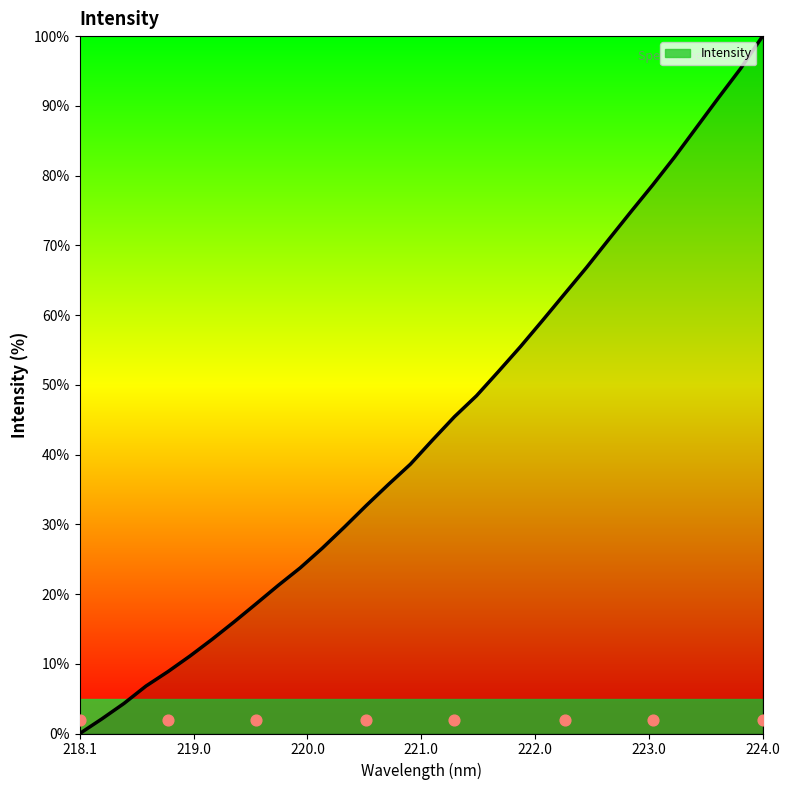

The Intensity series shows 46.9 at 224.0. True or false?

False